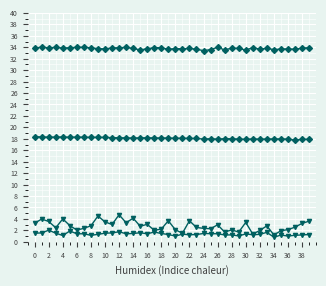

Is this an area chart (filled region under the line)?

No